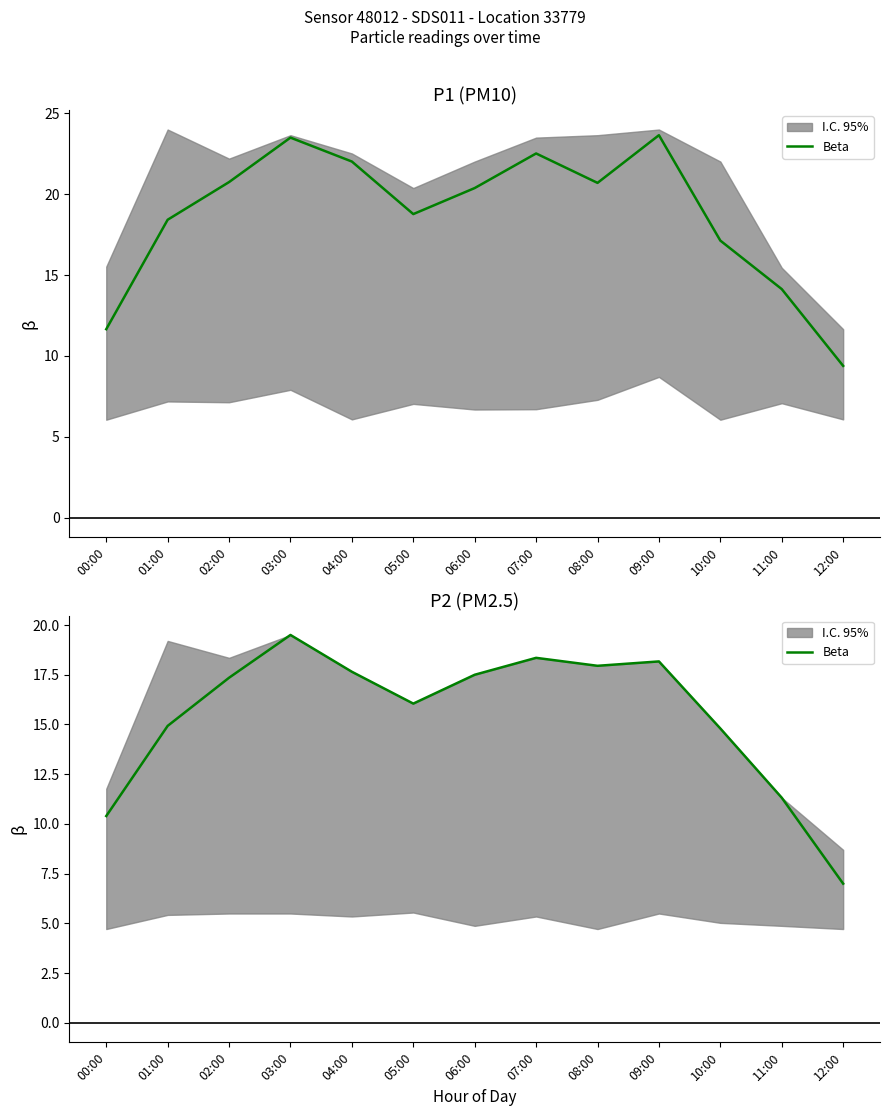

How many points are lower than both their immediate neighbors (excluding endpoints)?

2